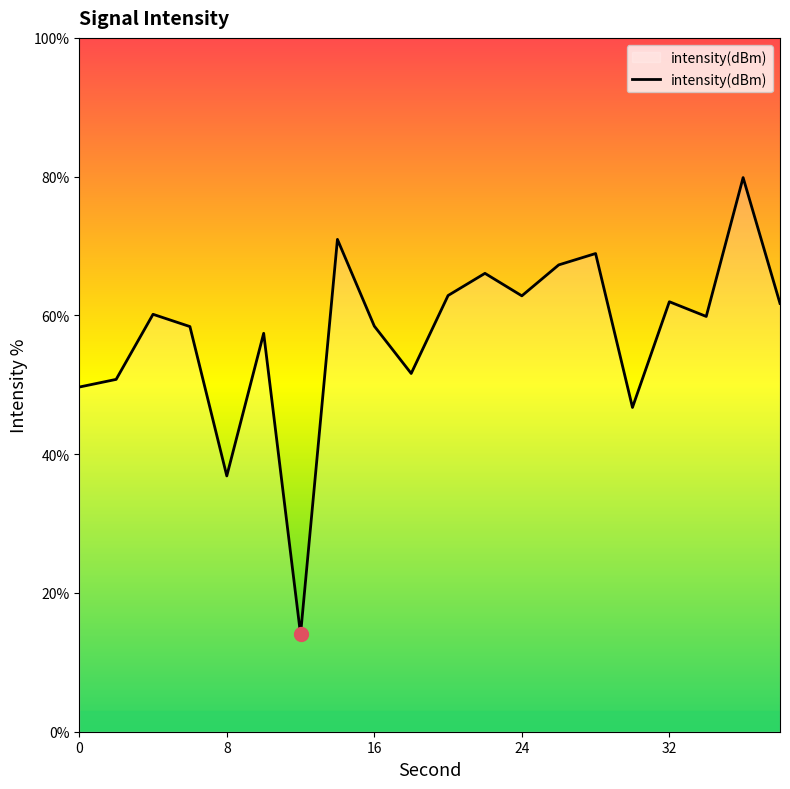

What is the difference between the maximum and minimum values?

65.8